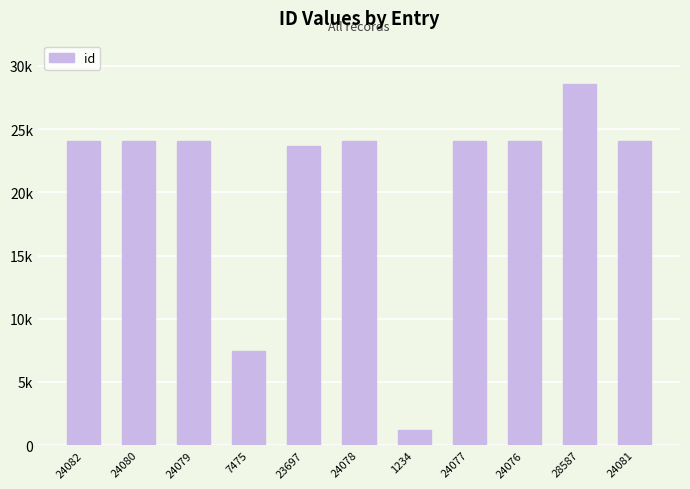

What is the change in value from 24080 to 24077?

-3